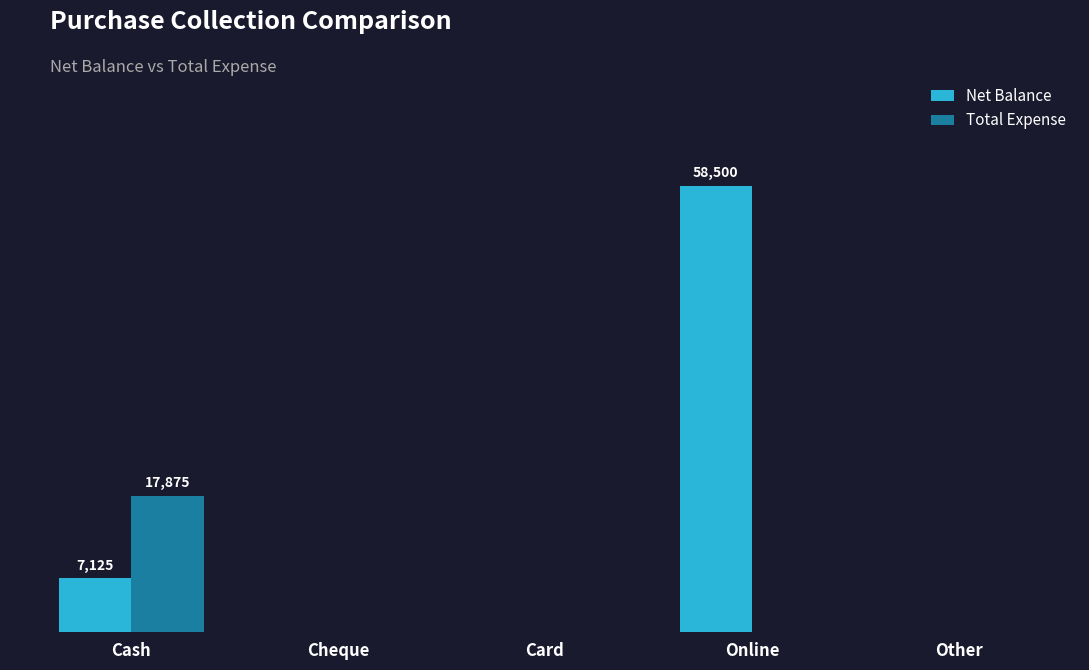

List the labels in order of Total Expense value, smallest first.

Cheque, Card, Online, Other, Cash